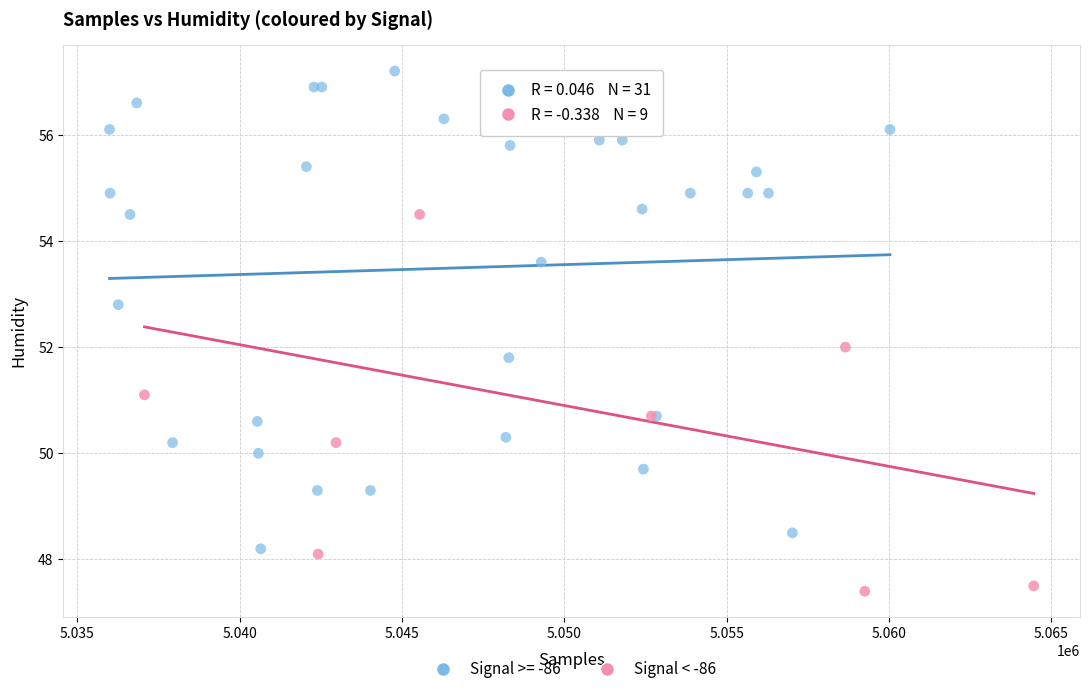

Which series reaches the maximum Y coordinate?

Signal >= -86